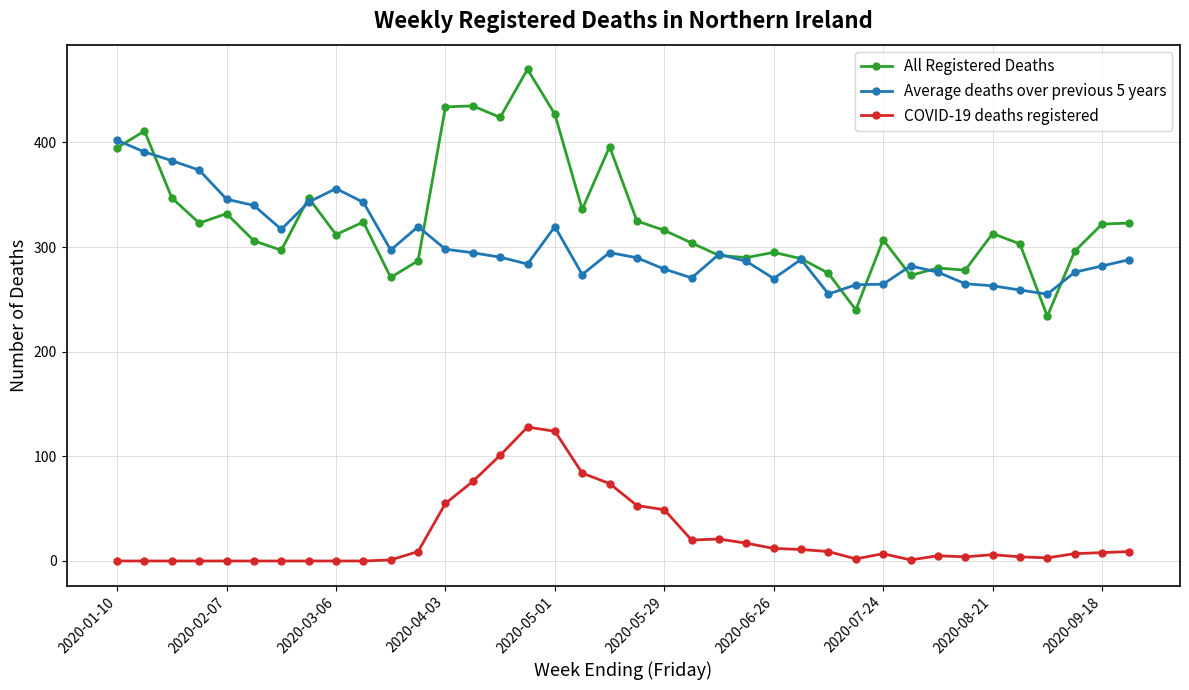

What are all the series names shown in the legend?

All Registered Deaths, Average deaths over previous 5 years, COVID-19 deaths registered